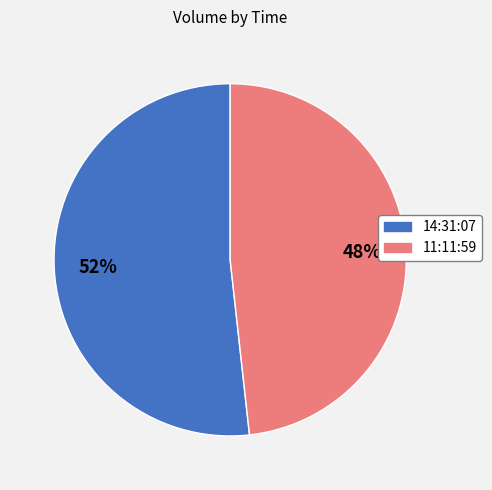

Is it true that 14:31:07 is 52% of the pie?

True